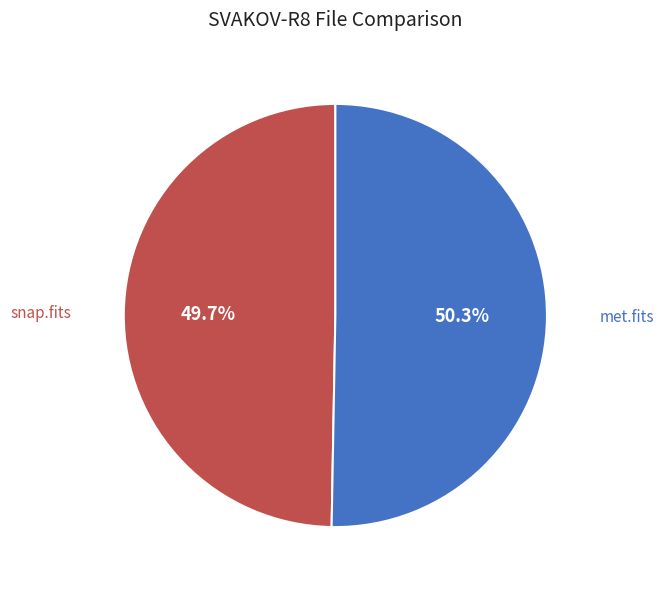

To the nearest percent, what is the difference between the largest and smallest slice percentages?

1%